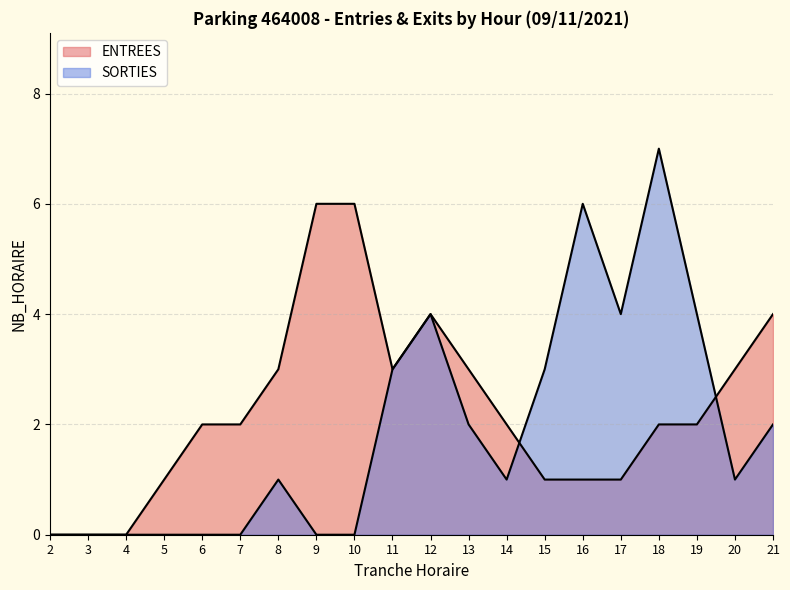

Rank the series by their maximum value, from lowest to highest.

ENTREES, SORTIES